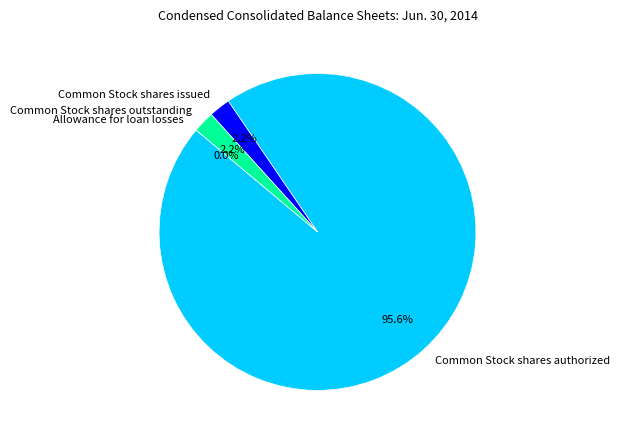

How much of the chart is everything except Common Stock shares issued?

97.8%